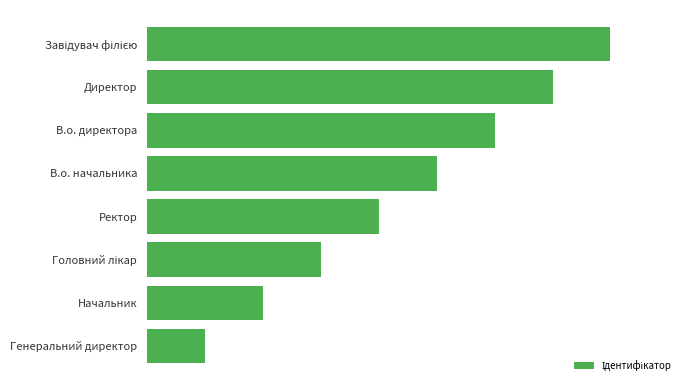

What is the maximum value shown in the chart?

8